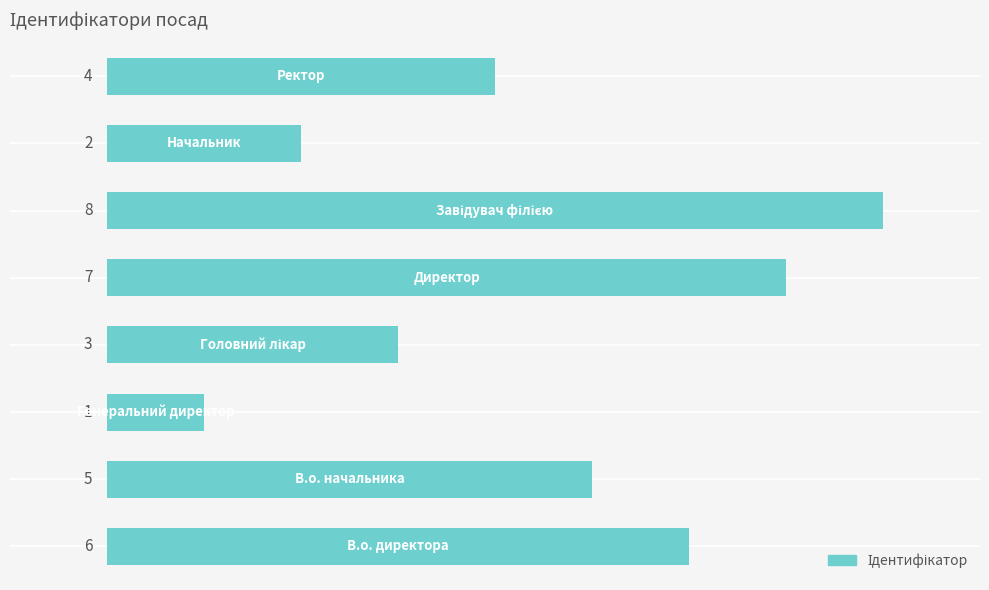

How many categories are shown in the chart?

8